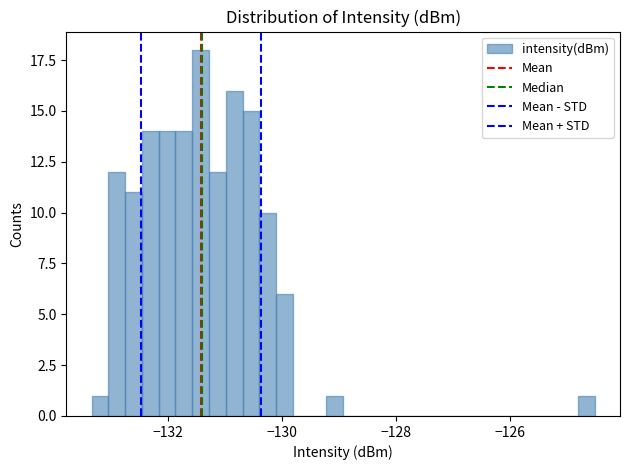

Read against the x-axis, roughly where is the centre of the tallest bar?

-131.4